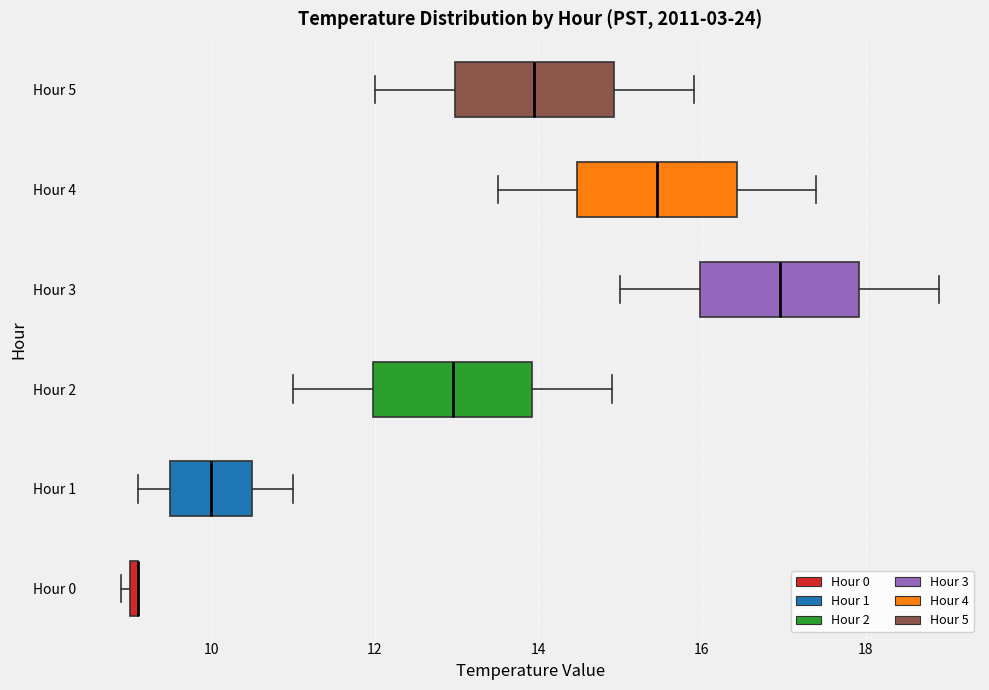

Where does the left whisker of the box for Hour 4 end on the x-axis? The values are not printed on the chart, so give them approximately, as read against the axis.

13.6